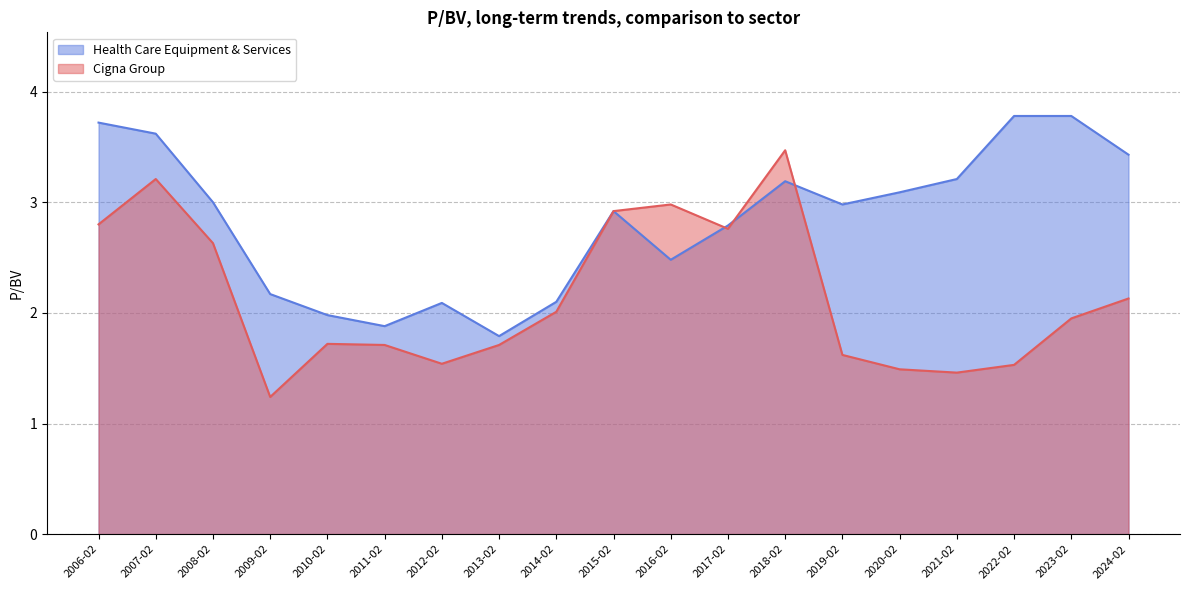

At how many categories does at least one series exceed 3?

8